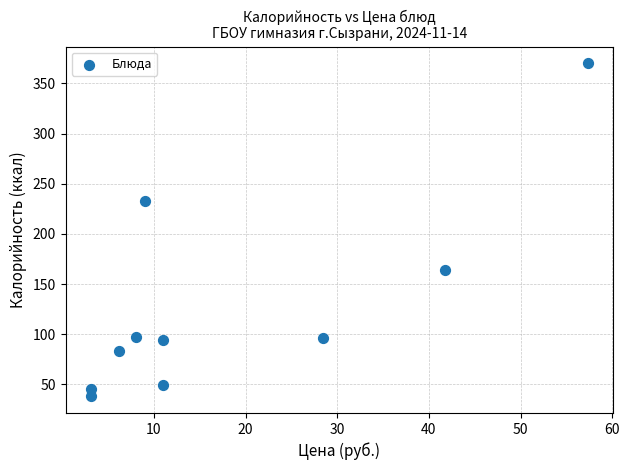

What is the range of X values (max minus min)?

54.3